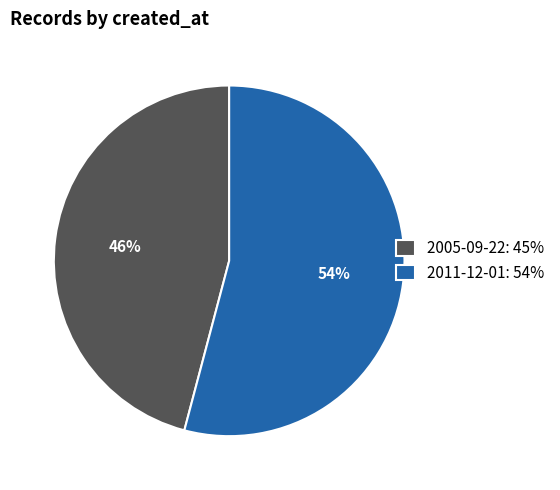

The 2005-09-22 slice represents 46% of the pie. True or false?

True